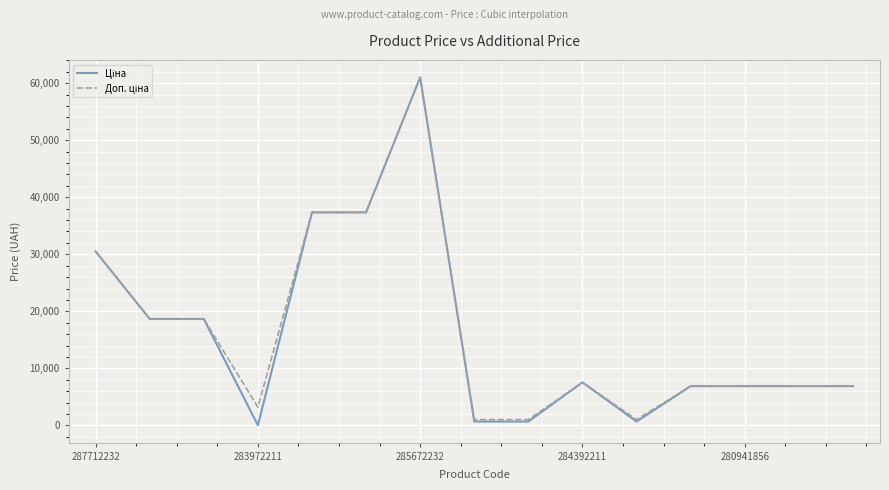

Does the chart display data point markers on the line(s)?

No